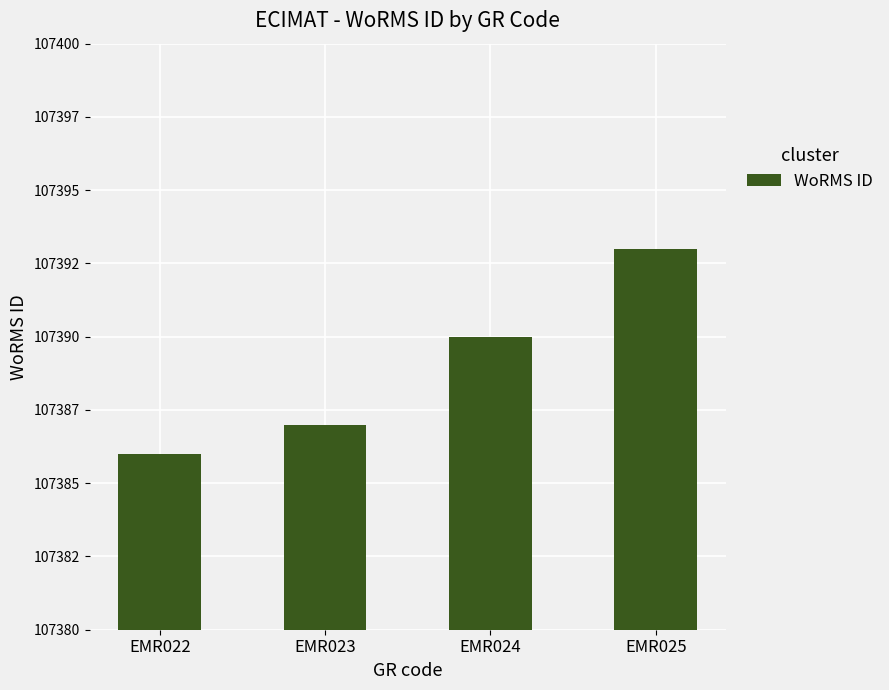

What is the value of the 3rd bar from the left?

107390